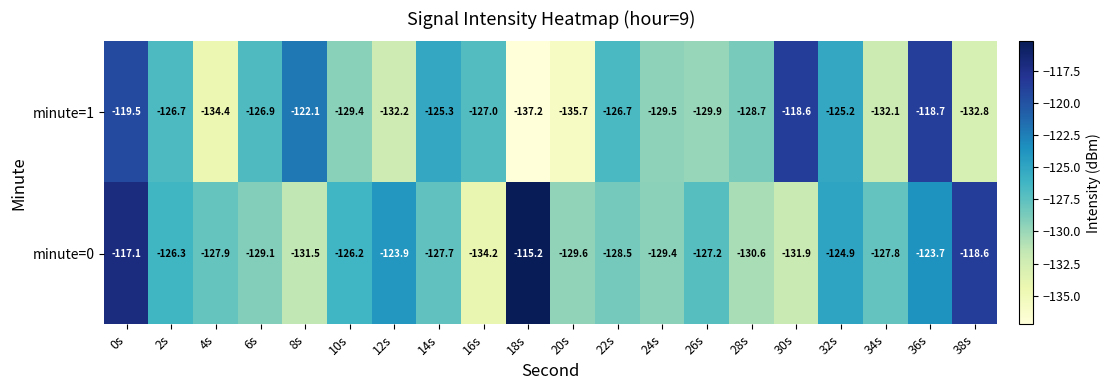

What is the sum of the minute=0 values at 6s and 38s?

-247.7